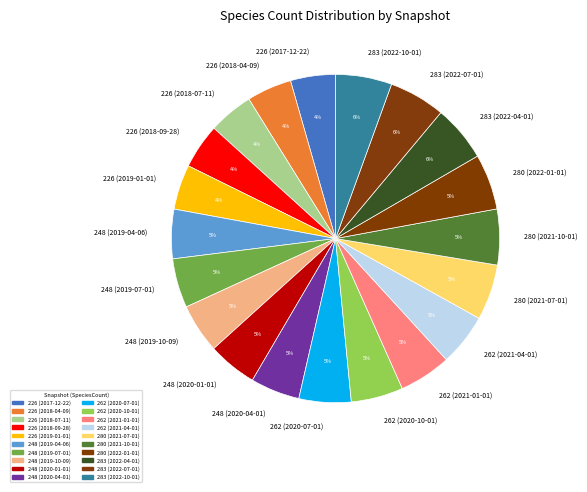

What percentage is the 248 (2019-10-09) slice, to the nearest percent?

5%